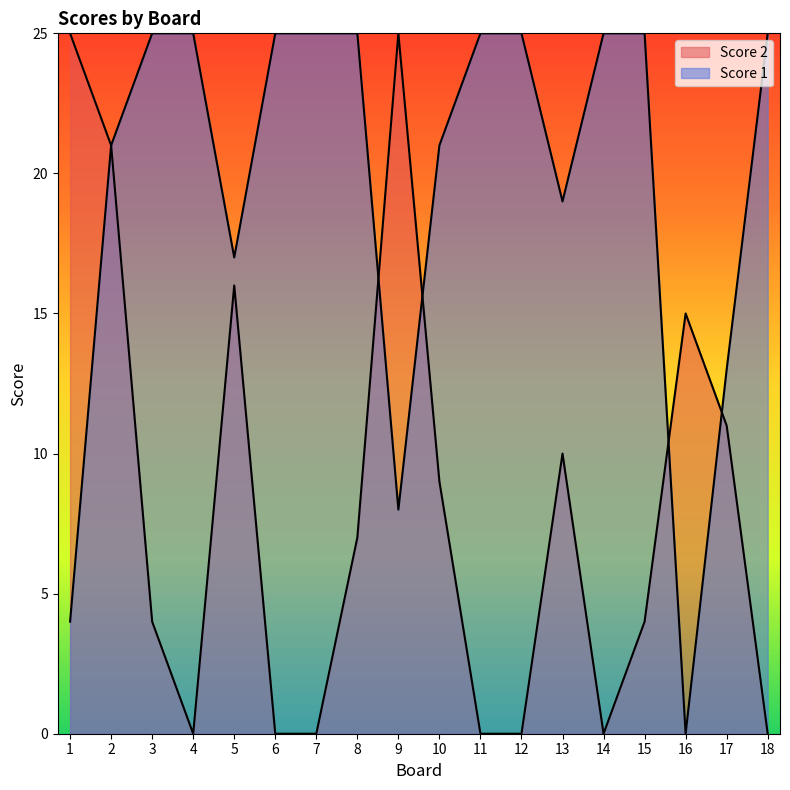

How many lines are shown in the chart?

2